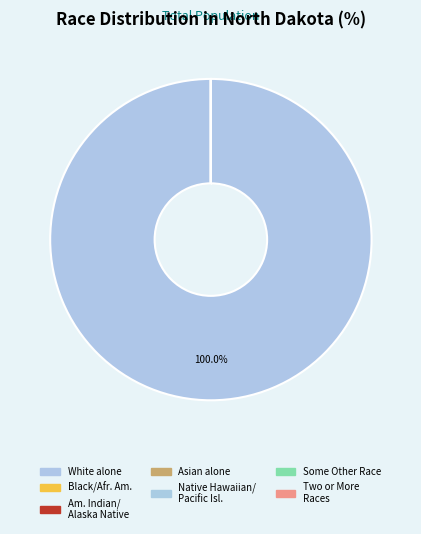

The Black or African American alone slice represents 12% of the pie. True or false?

False